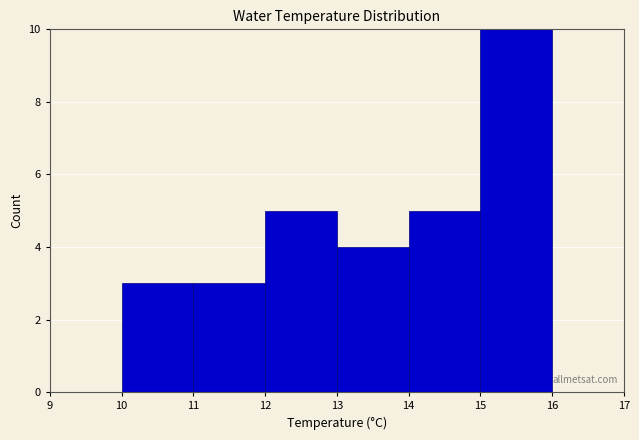

Reading left to right, transcribe this chart: for each bar, give the range it covers on the x-axis and its height. The values are not printed on the chart, so give them approximately, as read against the axis.

9 to 10: 0
10 to 11: 3
11 to 12: 3
12 to 13: 5
13 to 14: 4
14 to 15: 5
15 to 16: 10
16 to 17: 0